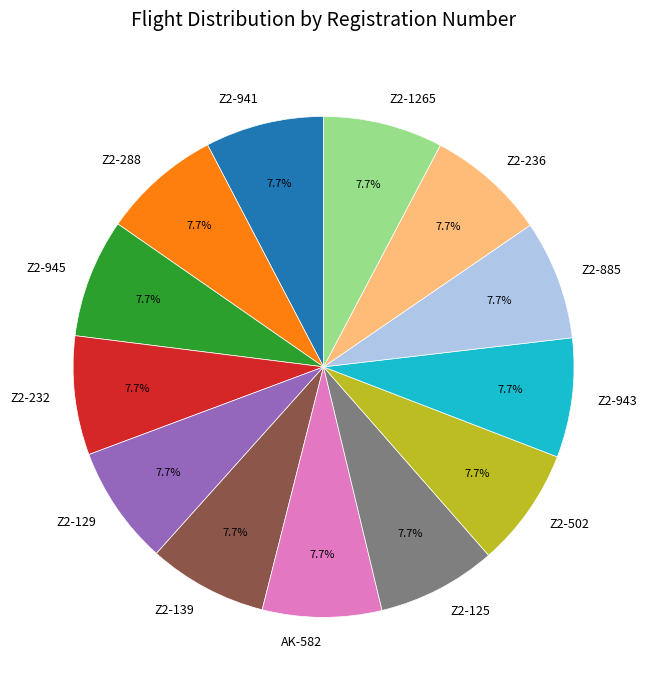

To the nearest percent, what portion does Z2-232 represent?

8%